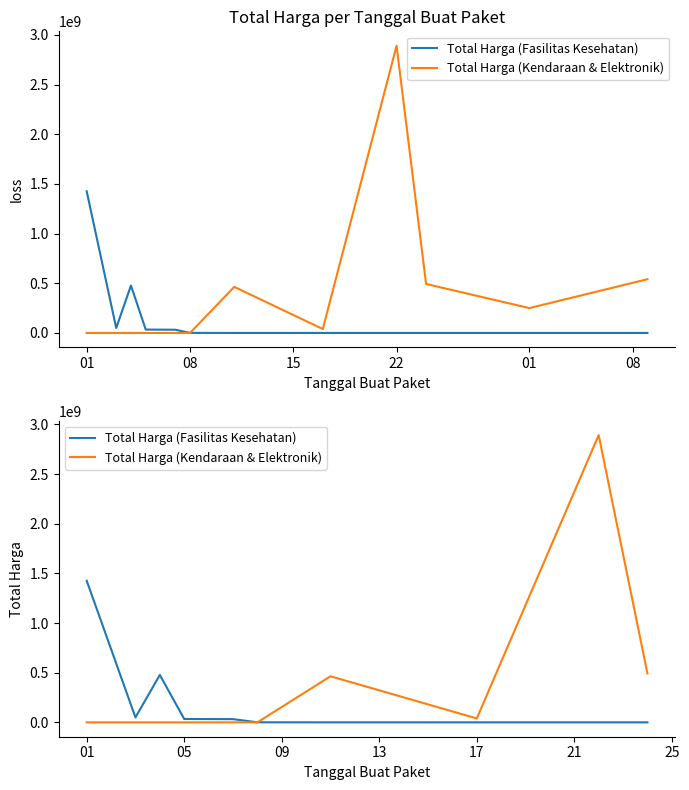

True or false: Total Harga (Fasilitas Kesehatan) and Total Harga (Kendaraan & Elektronik) cross at least once.

True